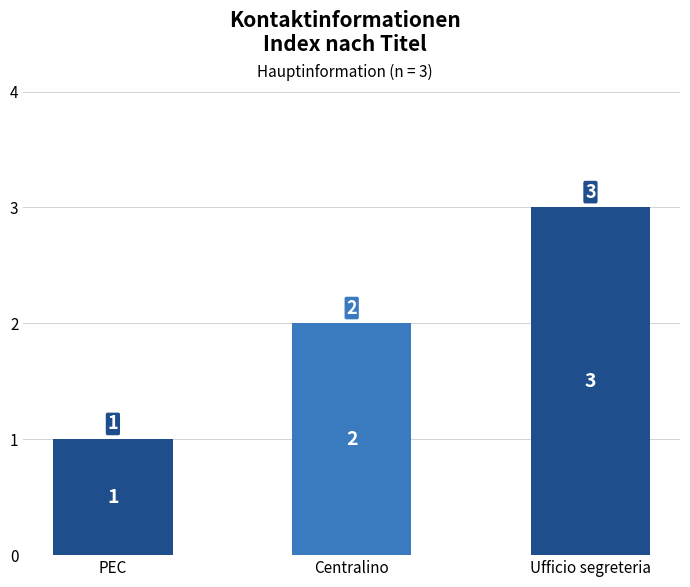

Is it true that the value at Ufficio segreteria is 5?

False